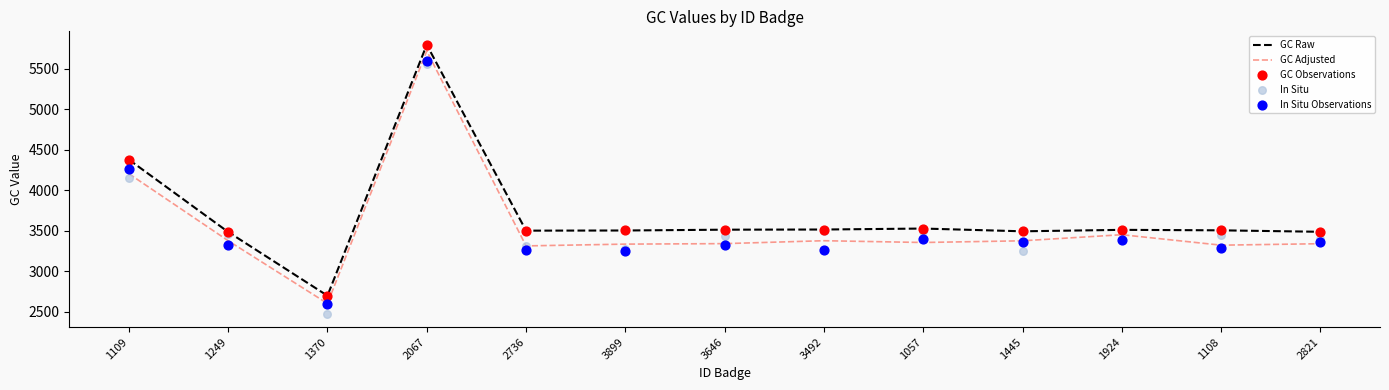

Is the value of In Situ at 1109 greater than the value of GC Raw at 2736?

Yes